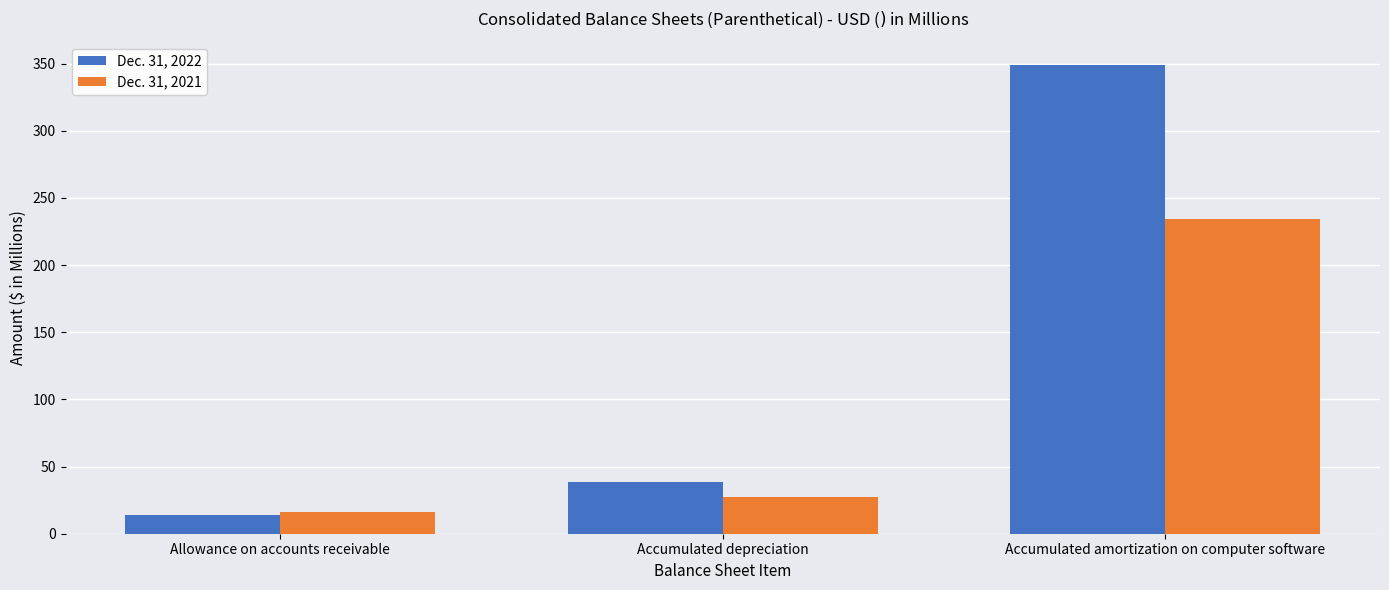

The value of Dec. 31, 2021 at Allowance on accounts receivable is 5.5. True or false?

False